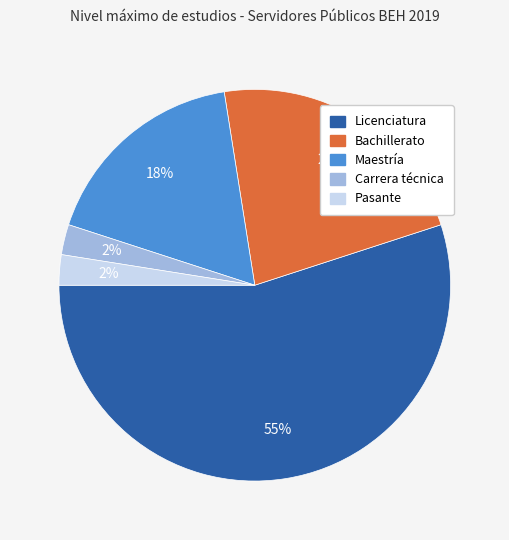

Which has a higher value, Bachillerato or Pasante?

Bachillerato